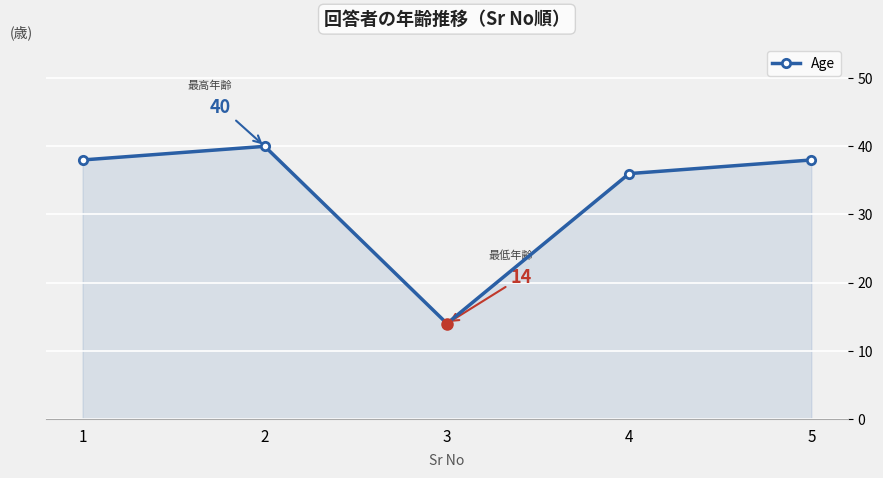

At which category does the chart reach its peak across all series?

2